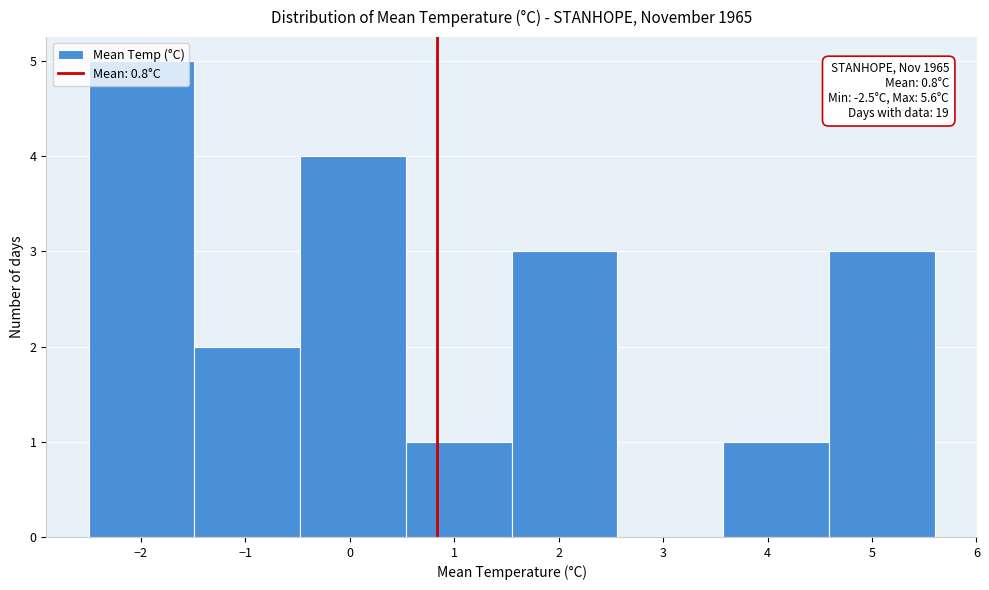

Which range on the x-axis has the tallest bar?

-2.5 to -1.5